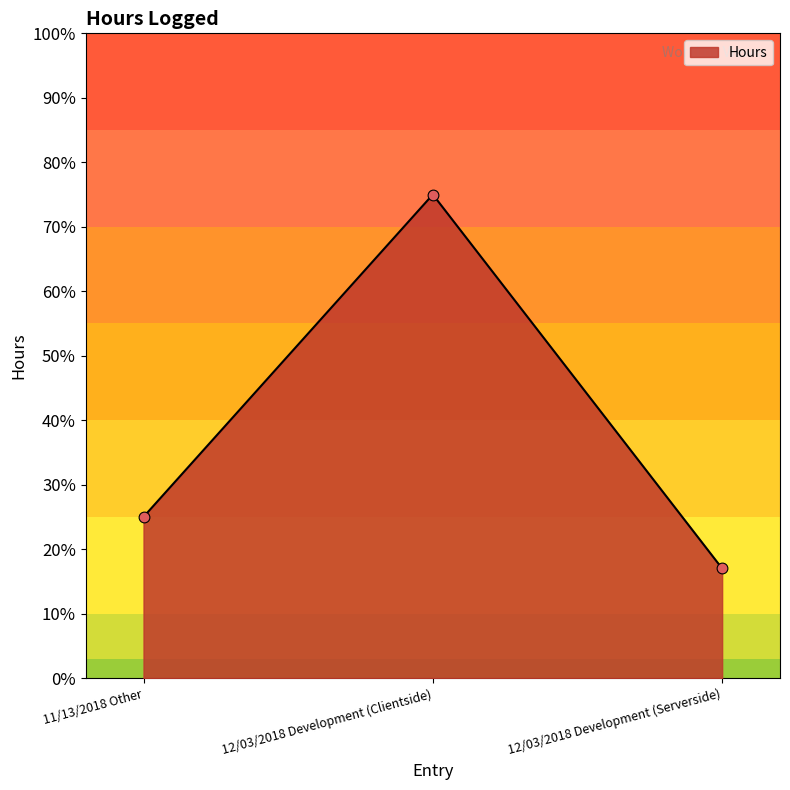

Between 11/13/2018 Other and 12/03/2018 Development (Serverside), which is larger?

11/13/2018 Other